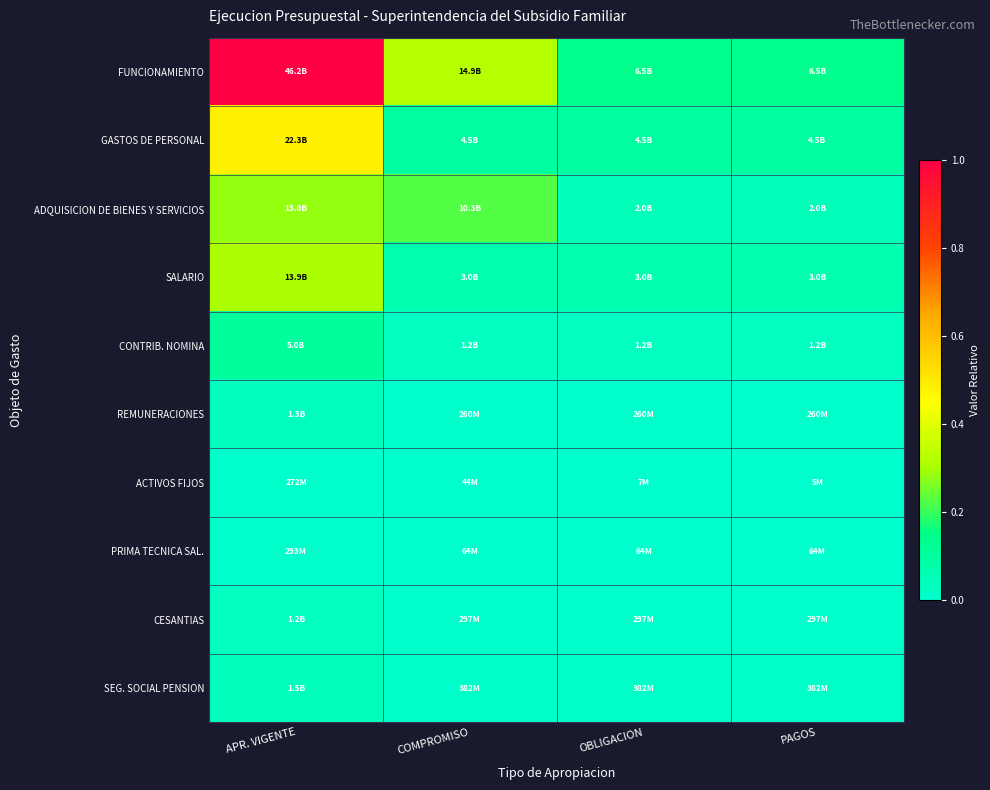

At how many categories does at least one series exceed 0?

4